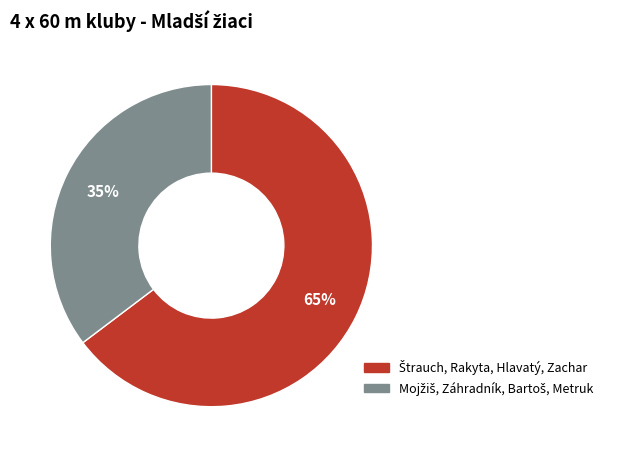

To the nearest percent, what is the average slice percentage?

50%